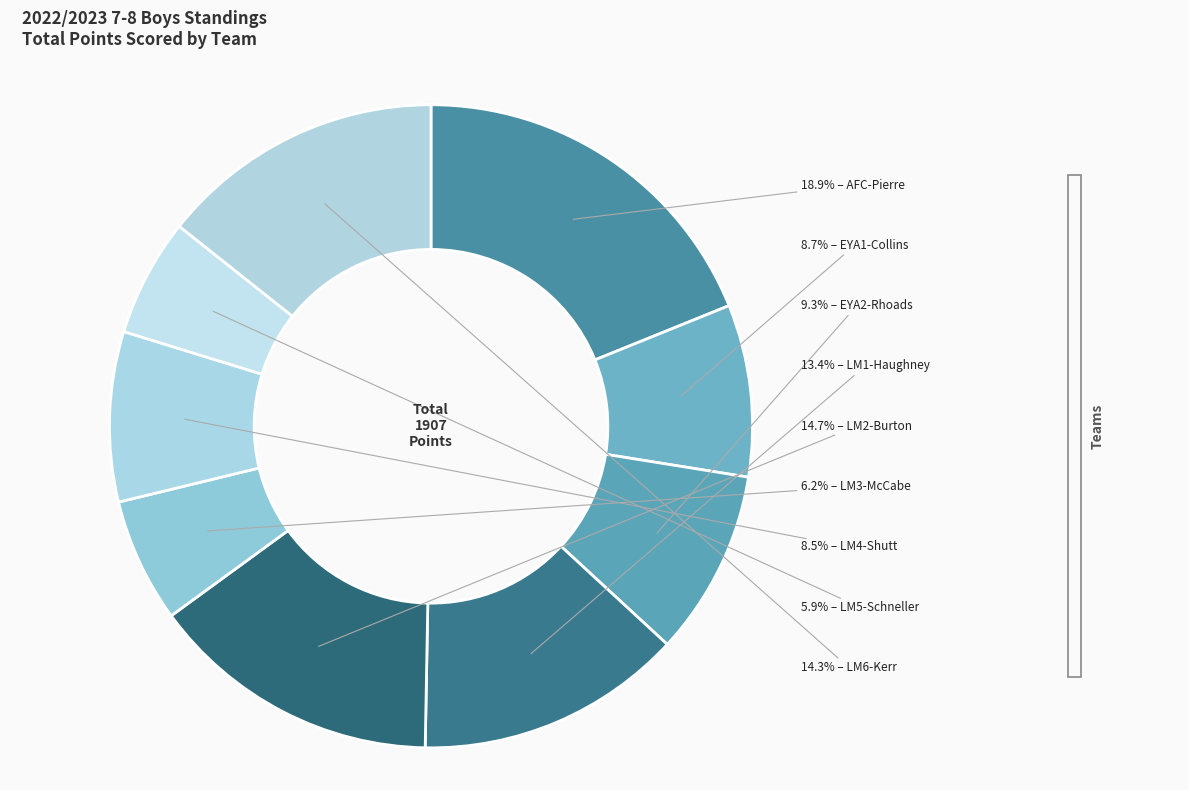

How many segments does this pie chart have?

9